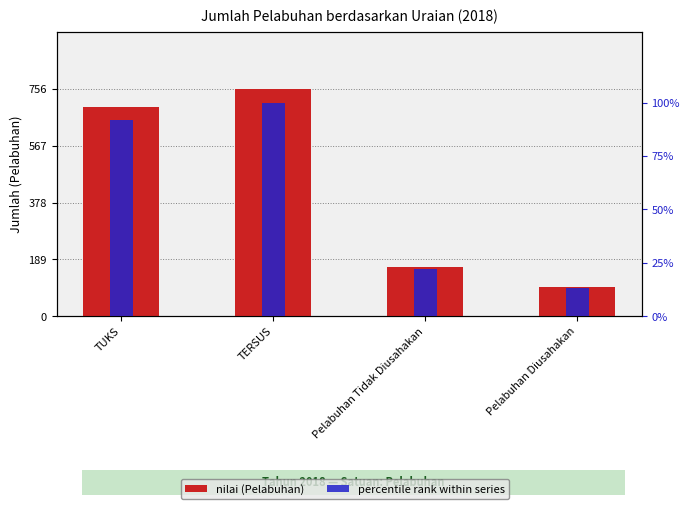

What are all the series names shown in the legend?

nilai (Pelabuhan), percentile rank within series